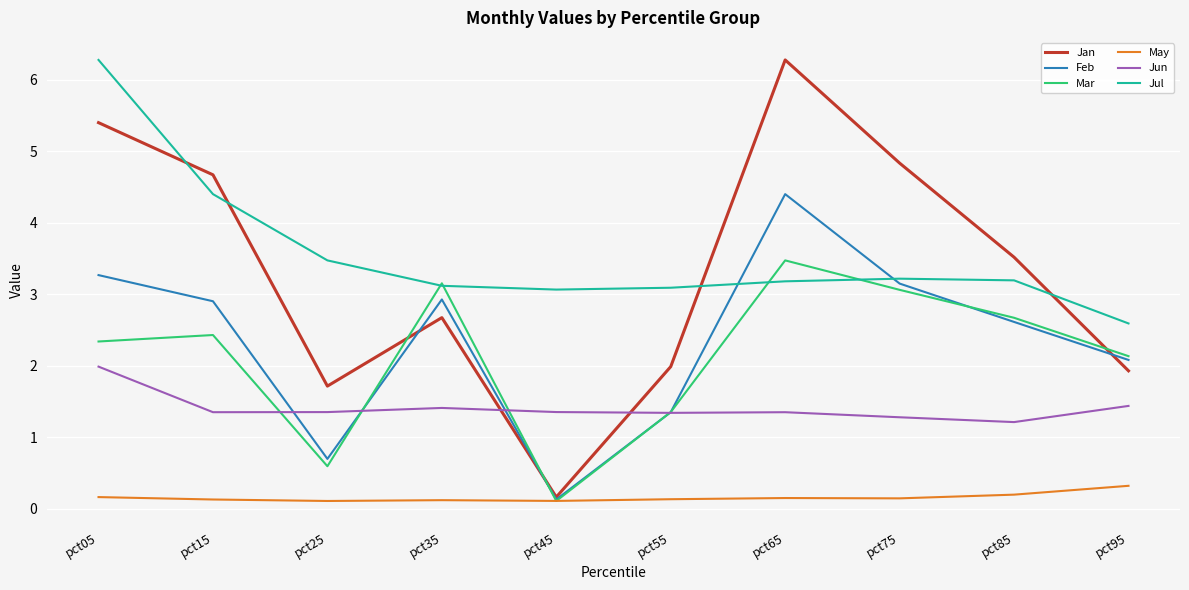

Is the value of Mar at pct15 greater than the value of Jan at pct75?

No